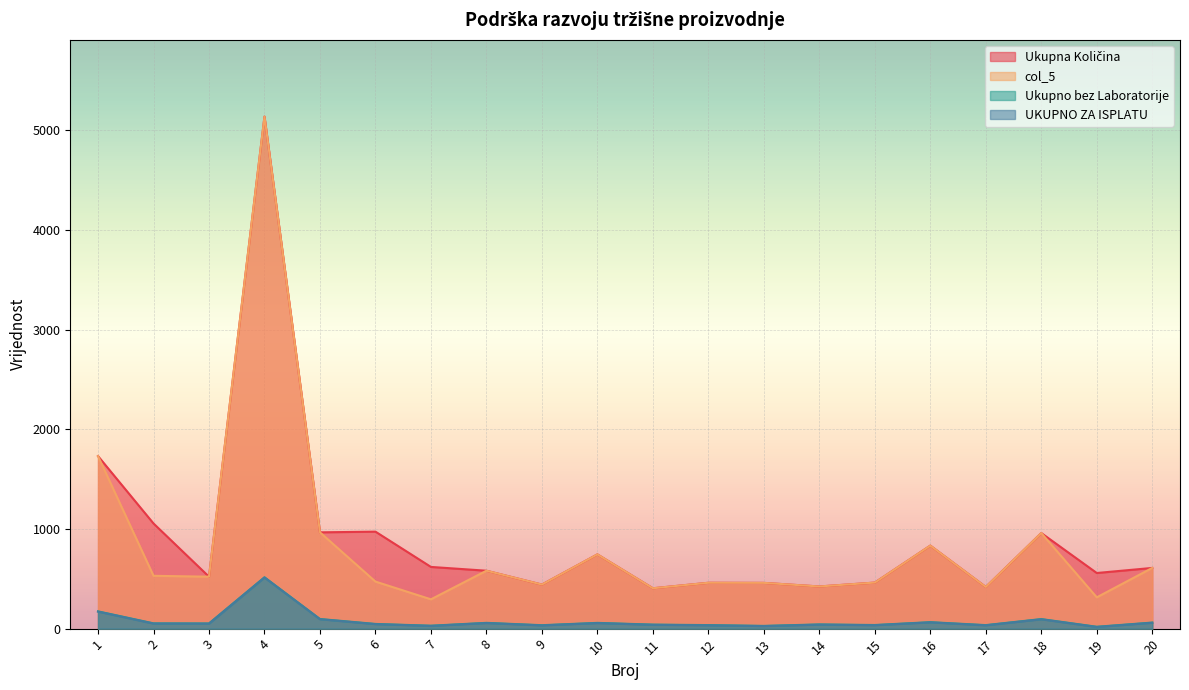

What are all the series names shown in the legend?

Ukupna Količina, col_5, Ukupno bez Laboratorije, UKUPNO ZA ISPLATU